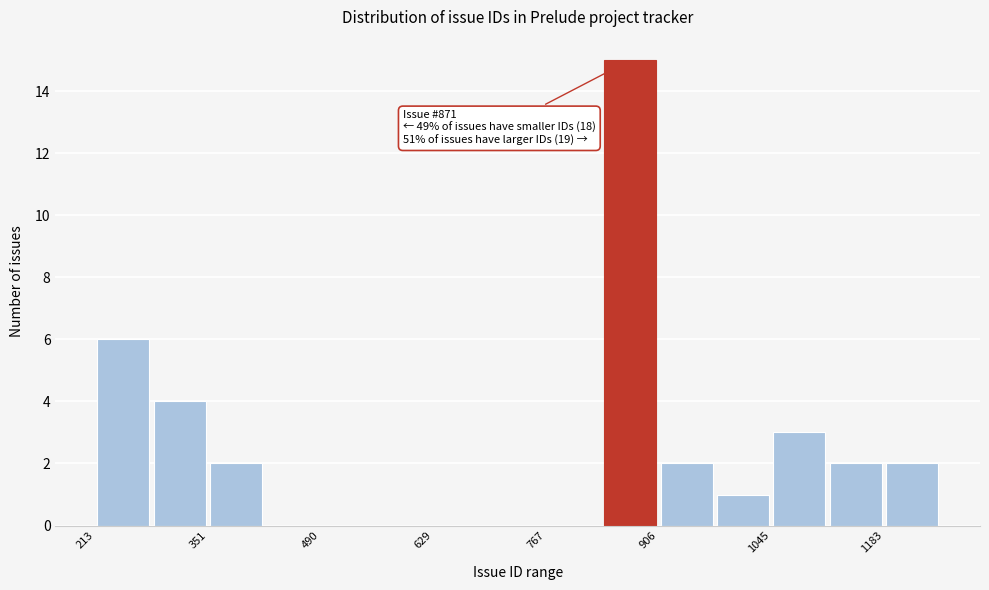

Around what value on the x-axis is the tallest bar? Give the approximate position of its centre, as read against the axis.

880